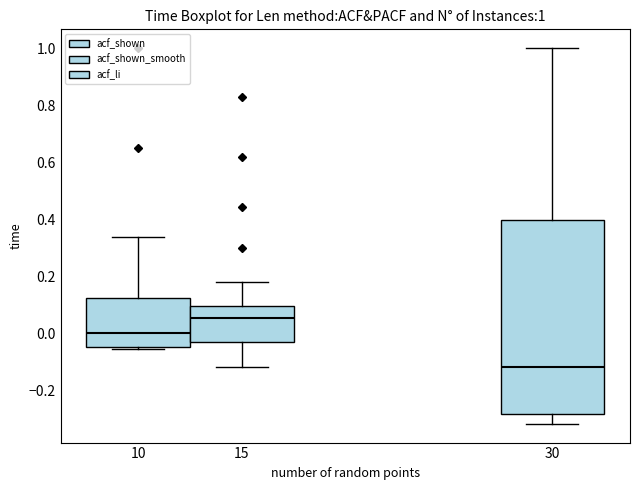

Which box's median line is the highest?

15